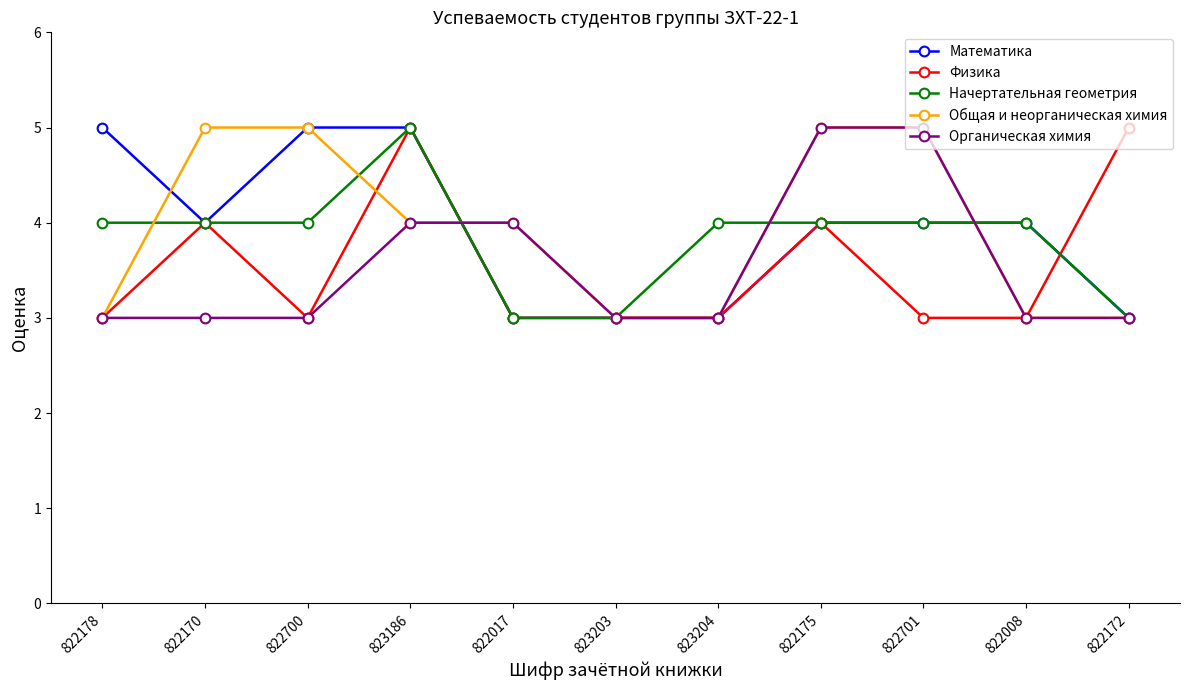

Is this an area chart (filled region under the line)?

No